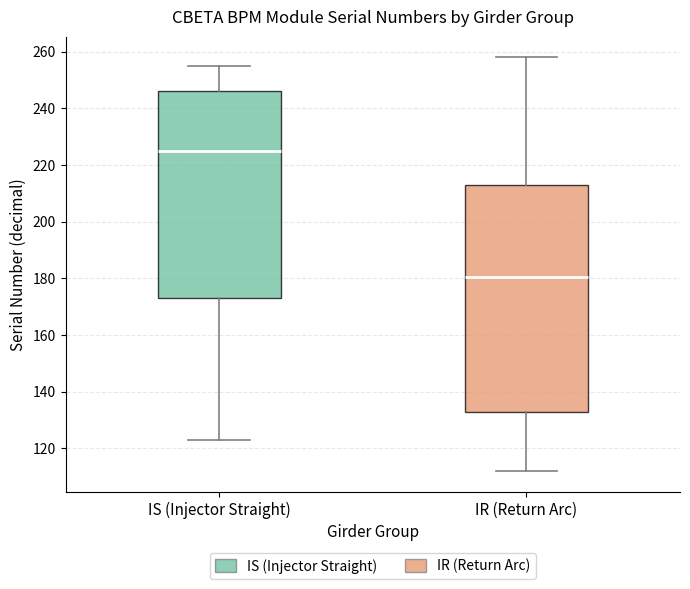

Where is the lower edge of the box for IS (Injector Straight) on the y-axis? The values are not printed on the chart, so give them approximately, as read against the axis.

174